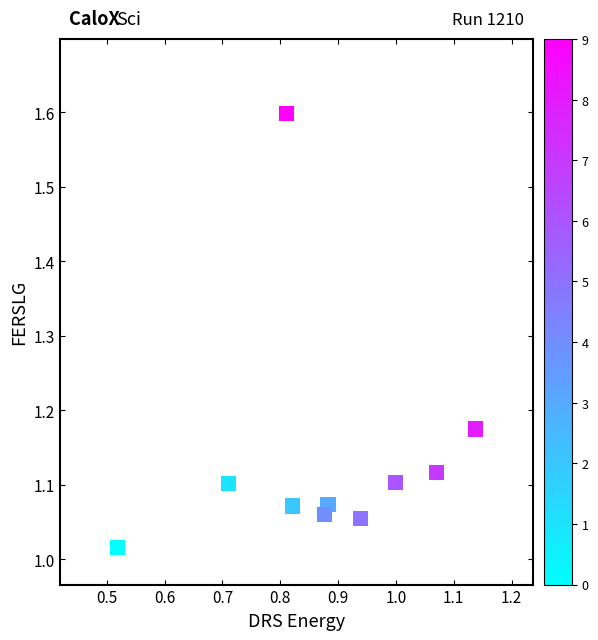

What is the average X value?

0.9